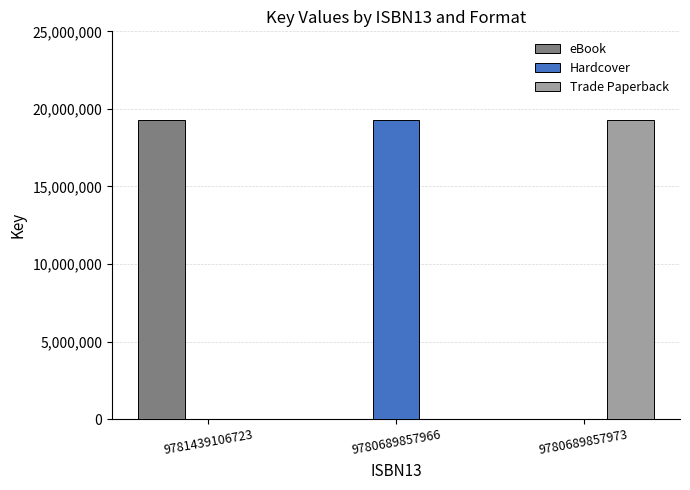

Does the chart contain stacked bars?

No